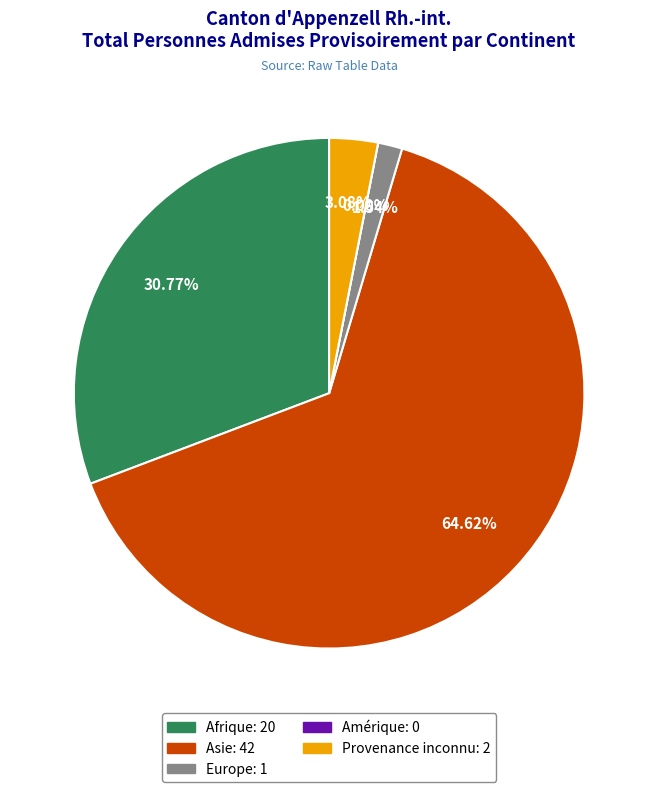

Which category has the smallest portion of the pie?

Amérique